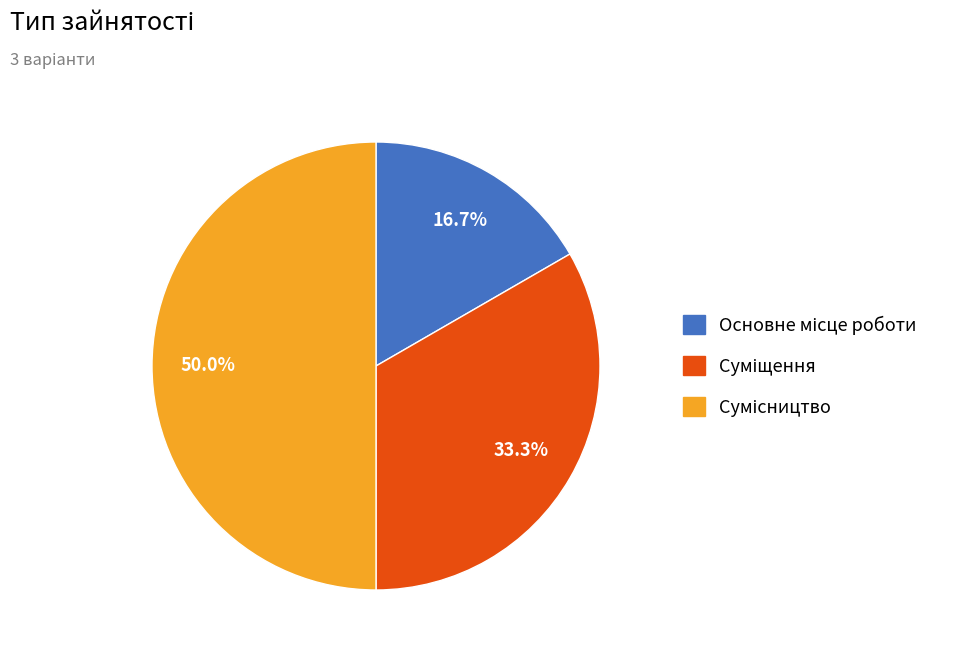

What percentage do Суміщення and Сумісництво together represent?

83.3%